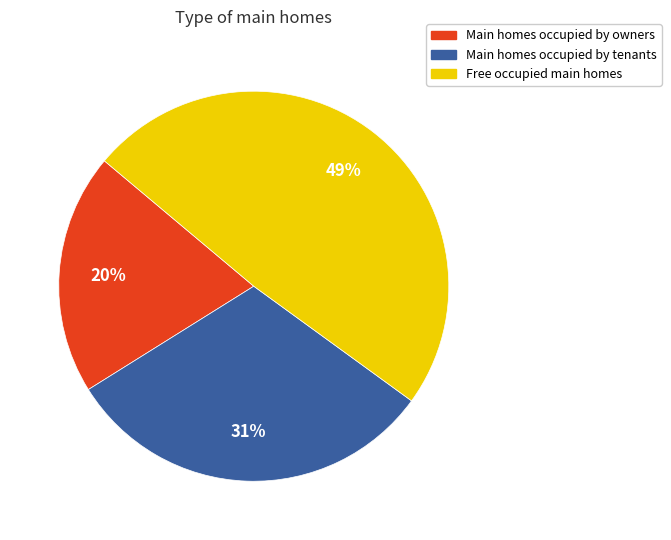

Count the number of slices in the pie.

3